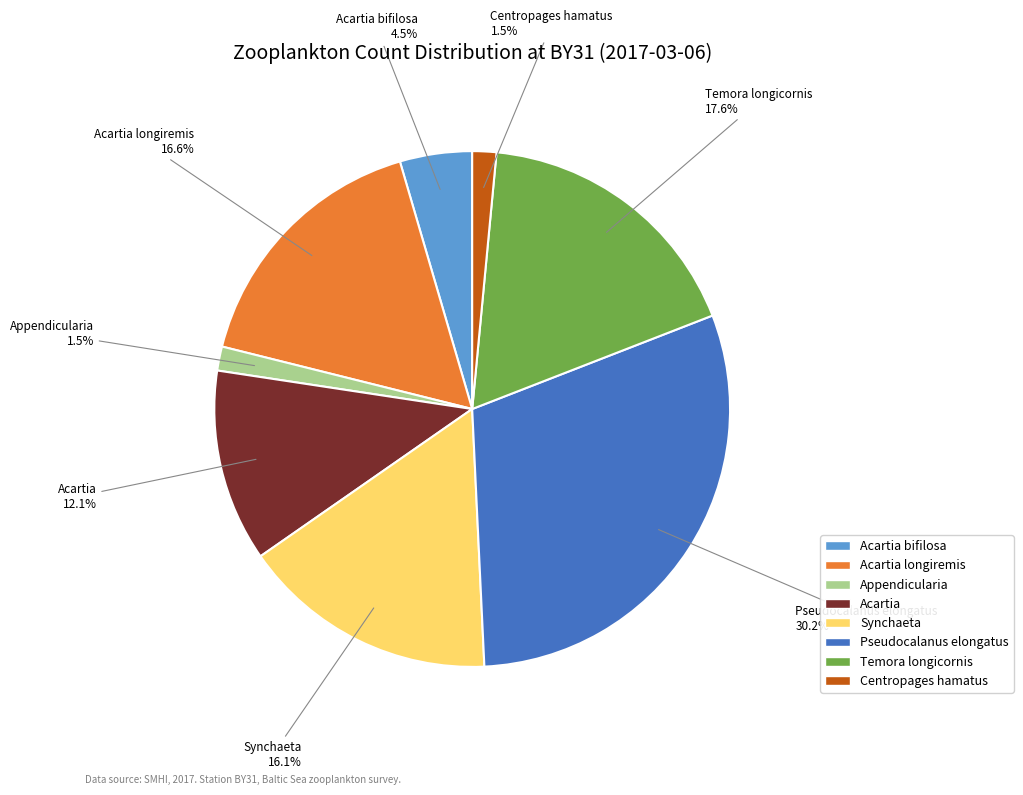

What is the ratio of the value at Temora longicornis to the value at Pseudocalanus elongatus?

0.6